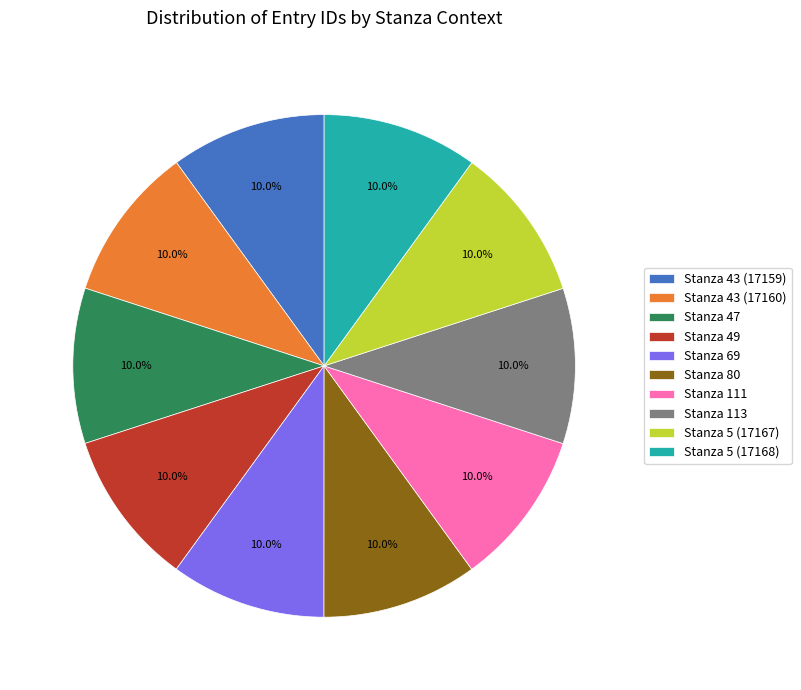

Is there any slice that represents more than half of the pie?

No